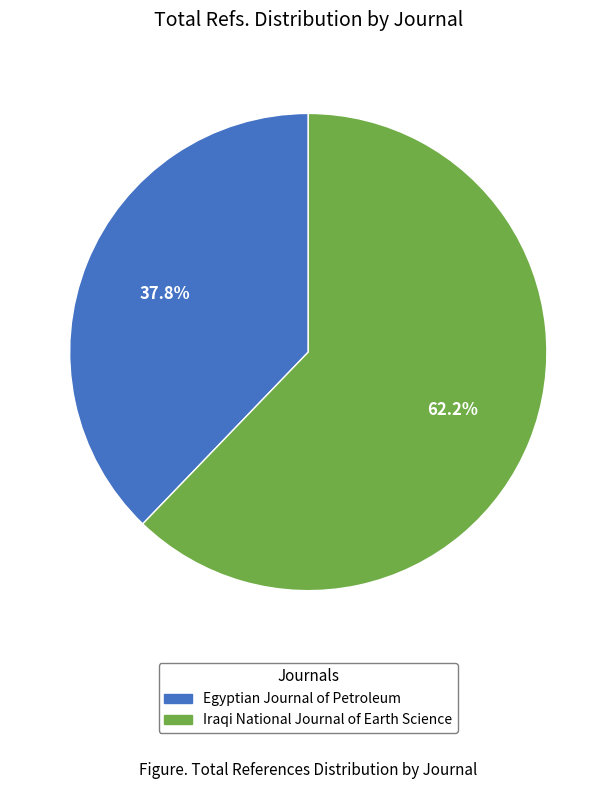

What percentage is NOT represented by Egyptian Journal of Petroleum?

62.2%